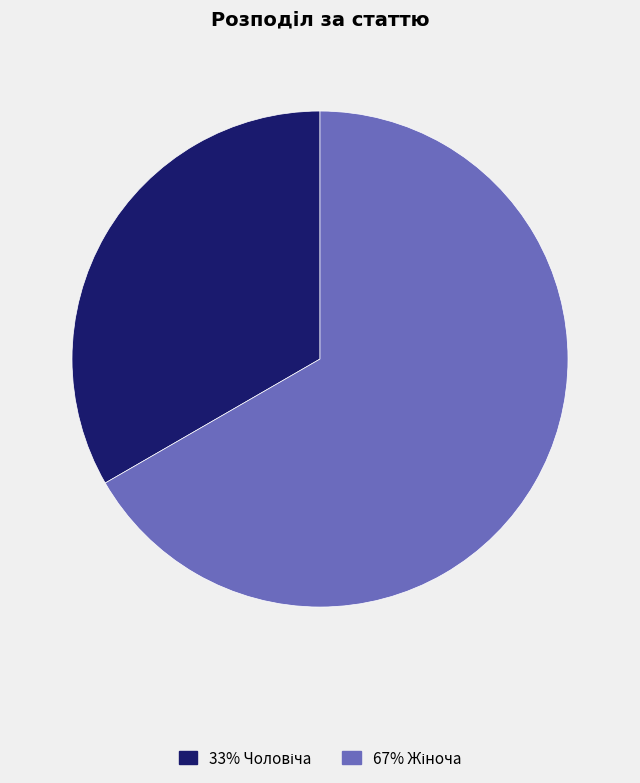

Is there a majority slice in this chart?

Yes